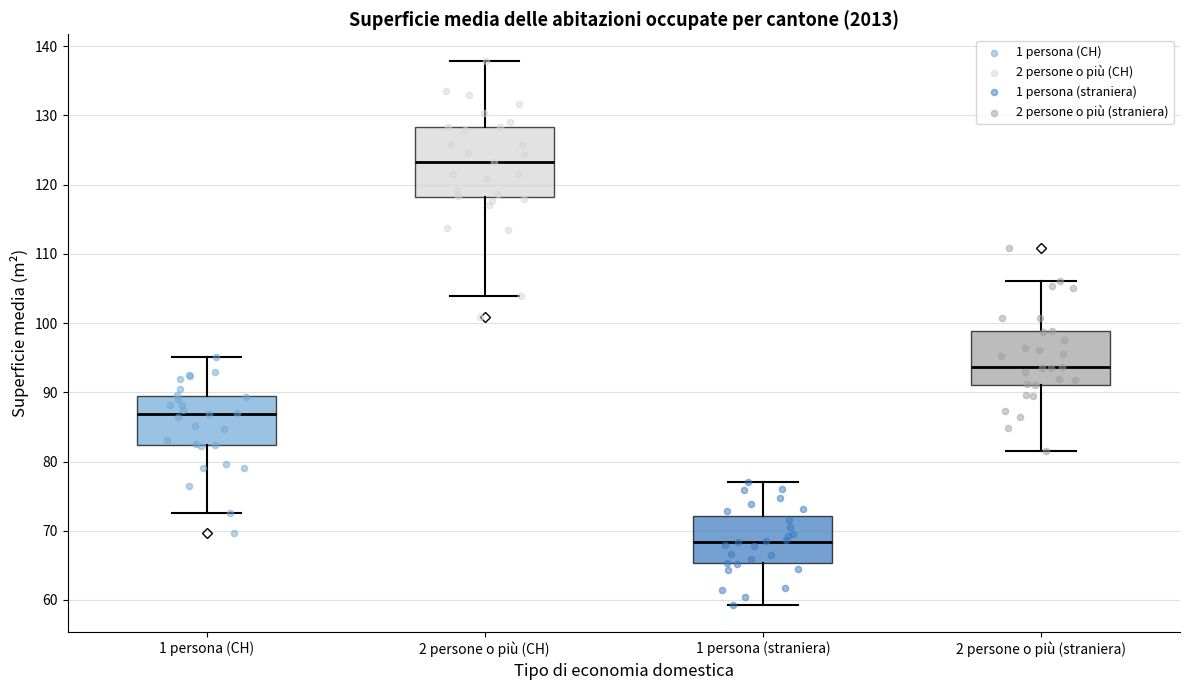

Which box has the highest median line?

2 persone o più (CH)